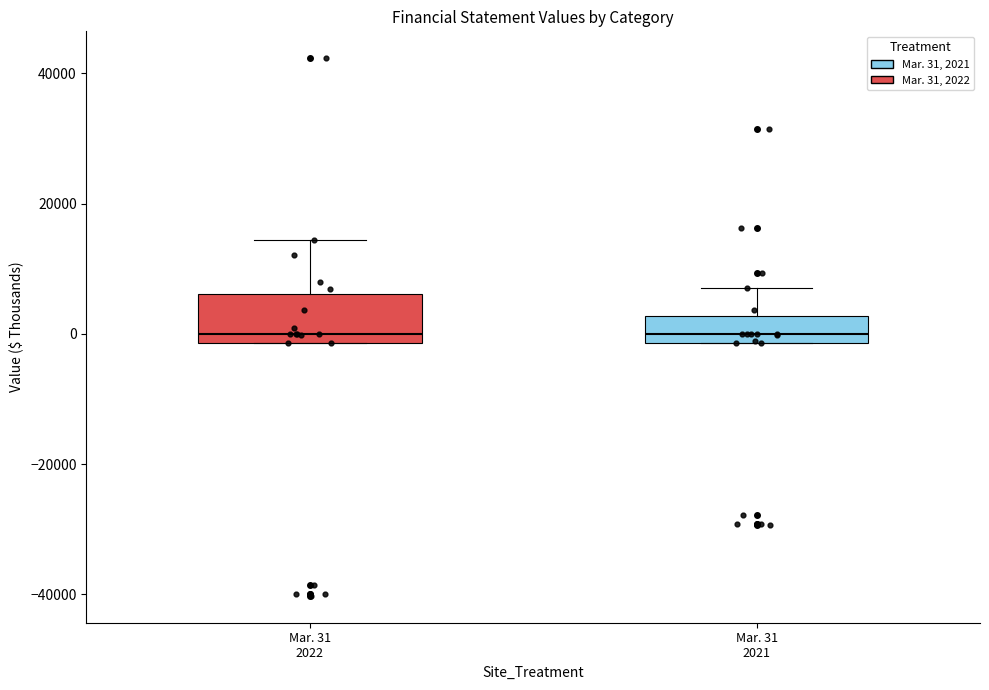

Where is the upper edge of the box for Mar. 31 2021 on the y-axis? The values are not printed on the chart, so give them approximately, as read against the axis.

2000